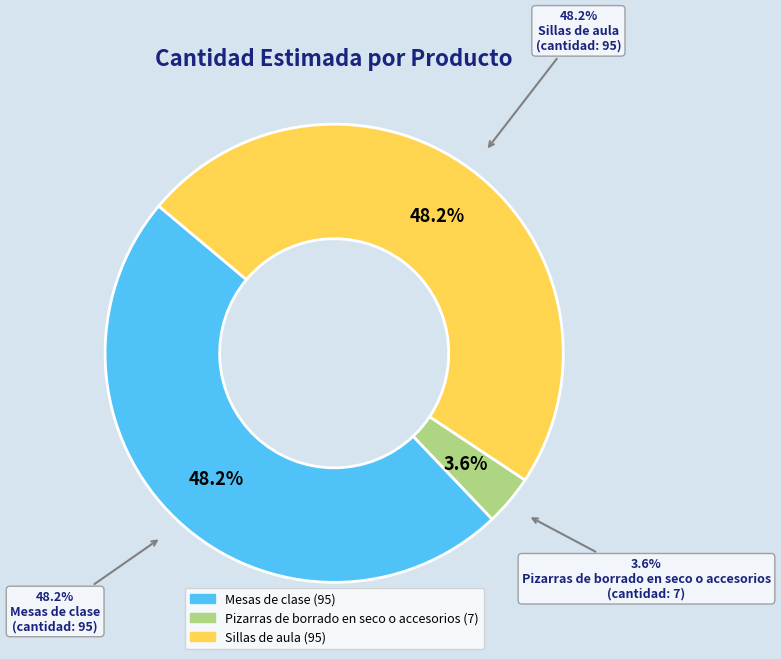

How much of the chart is everything except Mesas de clase?

51.8%